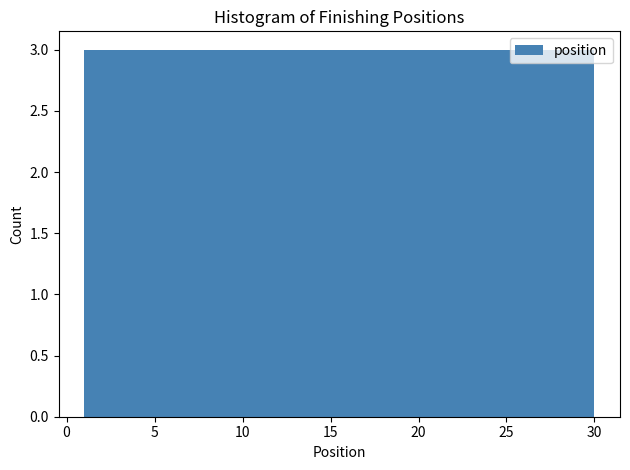

How tall is the bar that spans 3.9 to 6.8 on the x-axis? Neither the bar edges nor the heights are printed on the chart, so give them approximately, as read against the axes.

3